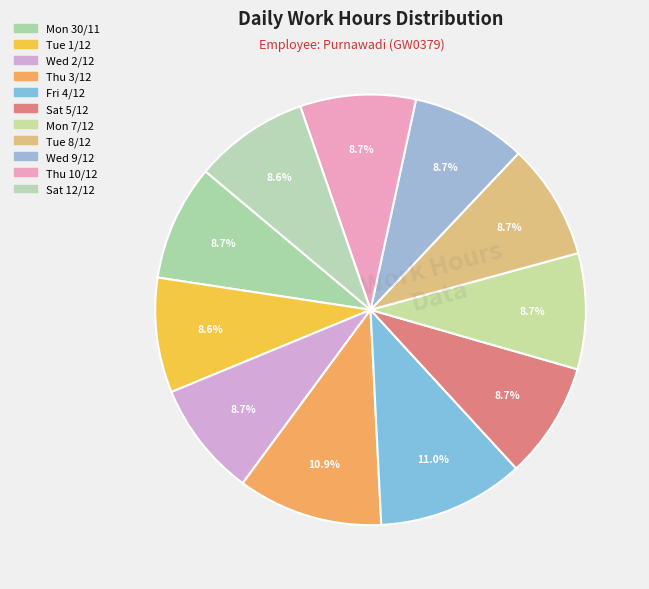

How many segments does this pie chart have?

11